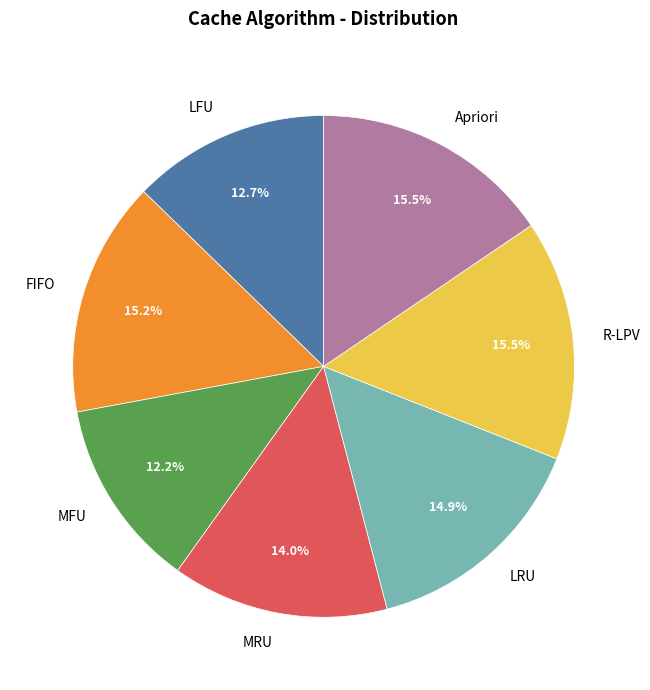

What percentage is the LRU slice, to the nearest percent?

15%